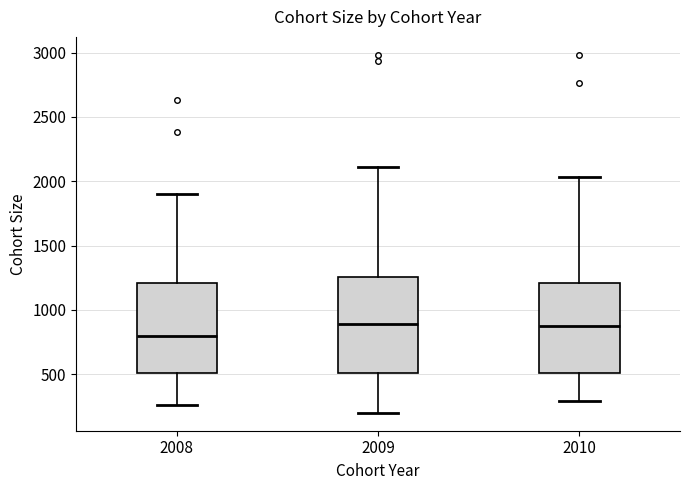

Which box's median line is the lowest?

2008